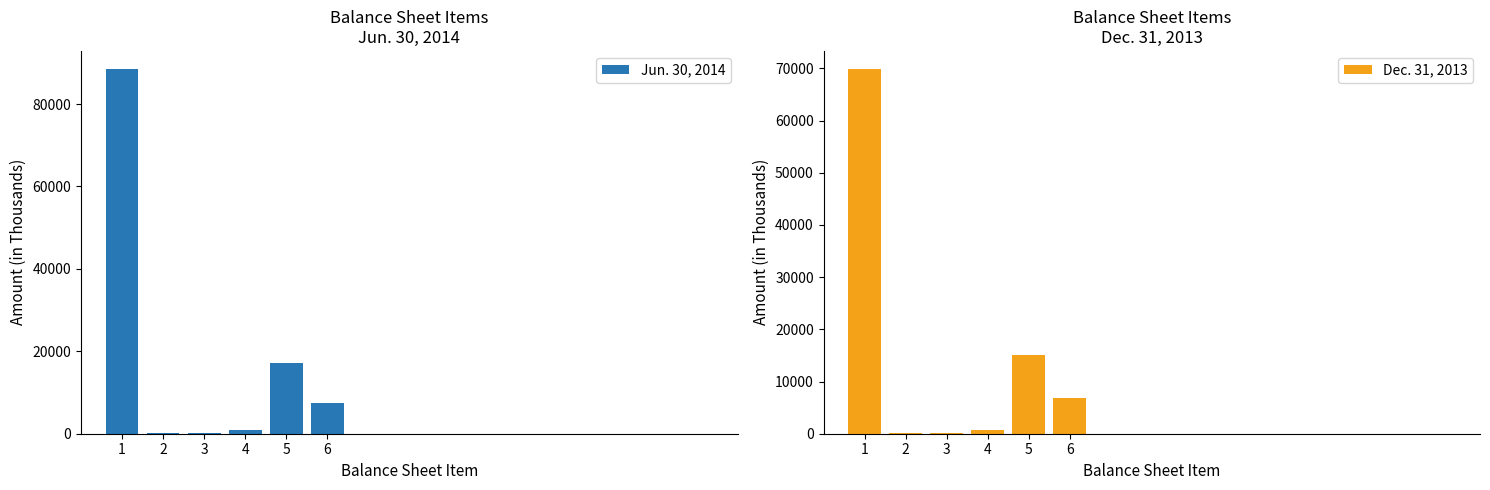

Rank the series at 2 from lowest to highest value.

Dec. 31, 2013, Jun. 30, 2014